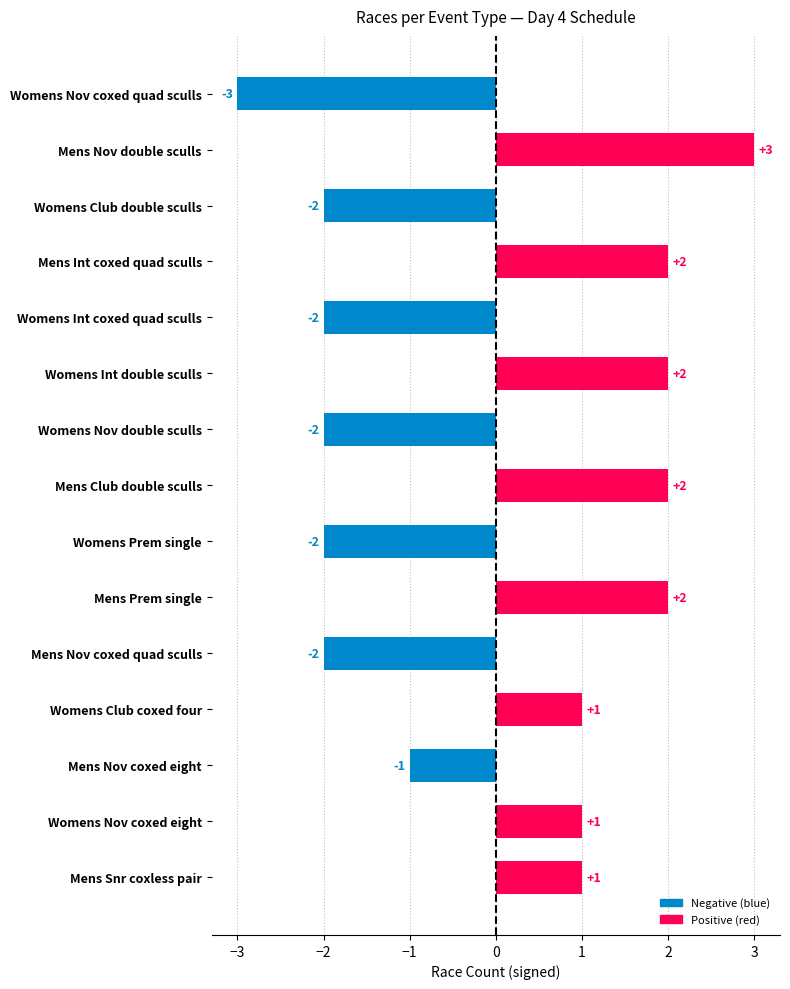

Count the values in the range -2 to 2.

13